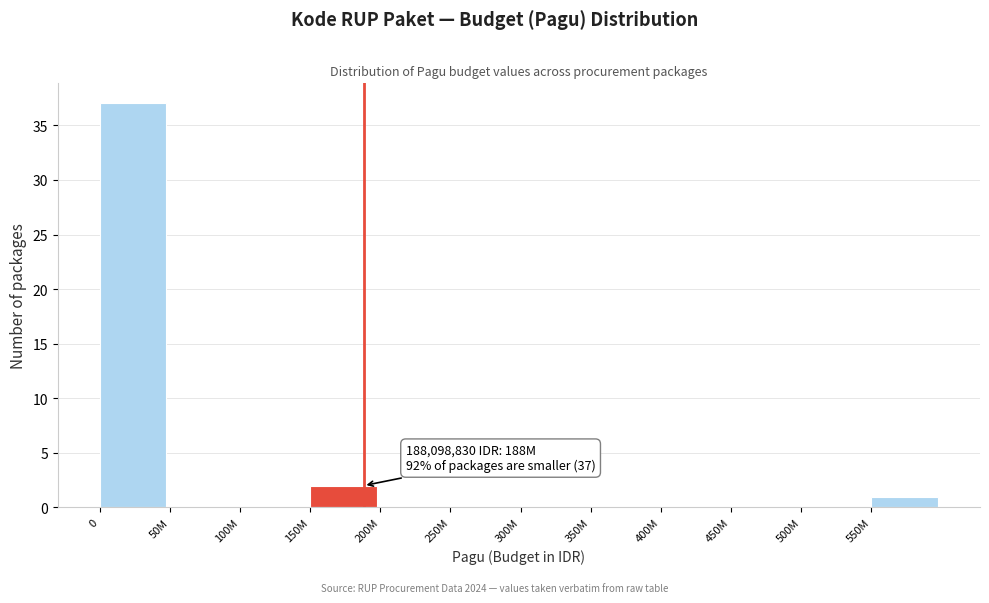

Reading right to left, transcribe all the data shown in this chart.

550M=1	500M=0	450M=0	400M=0	350M=0	300M=0	250M=0	200M=0	150M=2	100M=0	50M=0	0=37